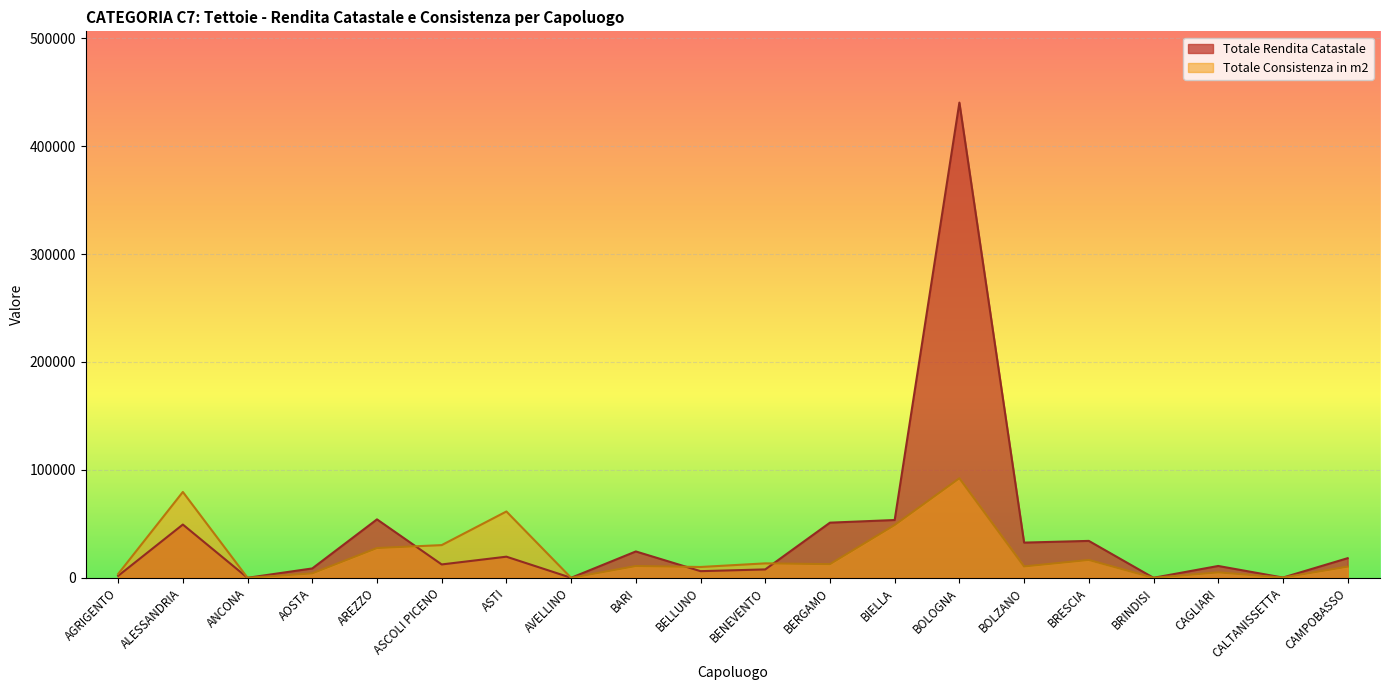

How many data points in Totale Rendita Catastale are above 18170?

10